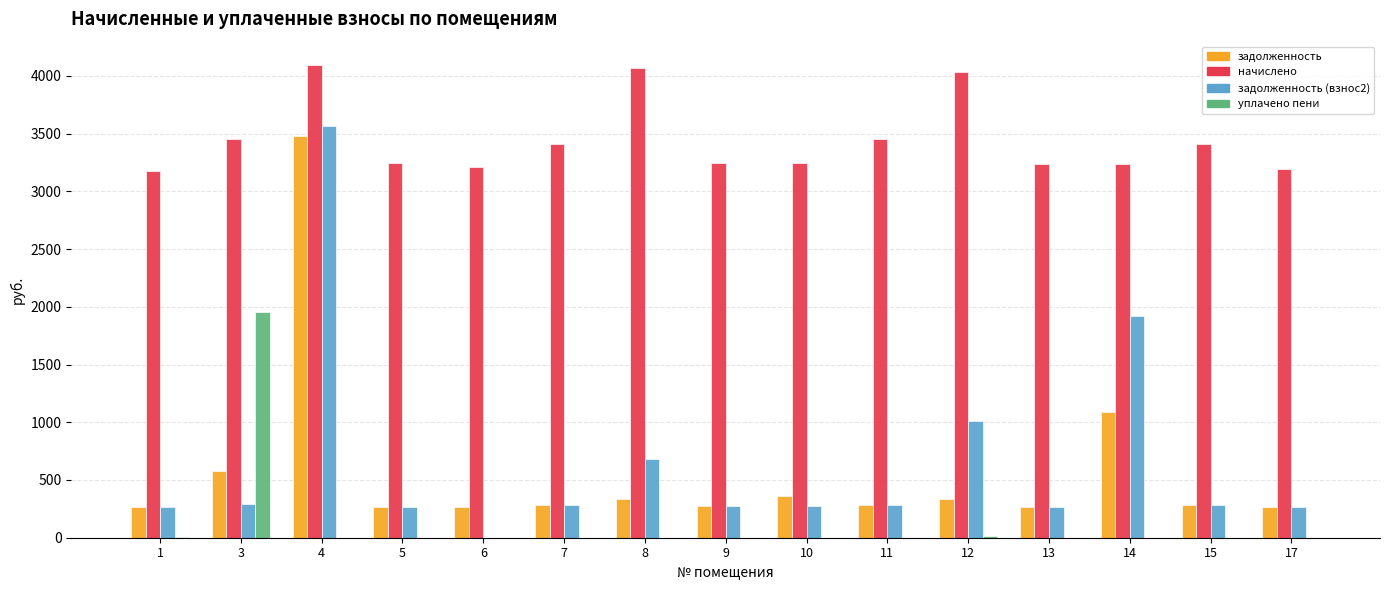

True or false: уплачено пени has a value of 0.0 at 11.

True